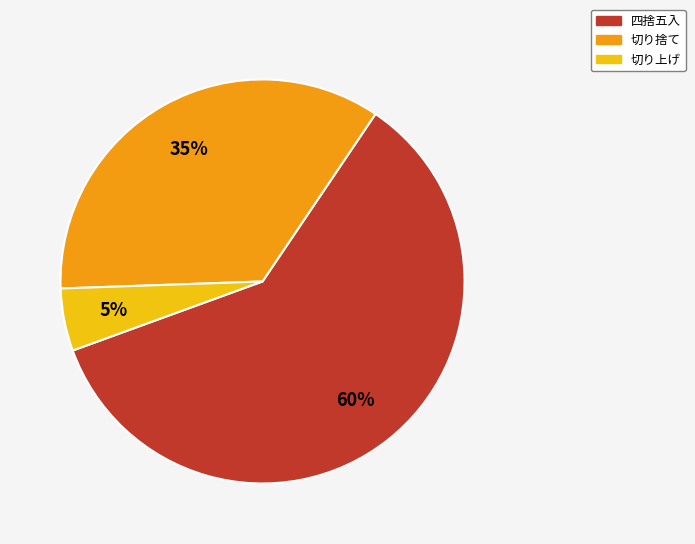

To the nearest percent, what is the difference between the largest and smallest slice percentages?

55%